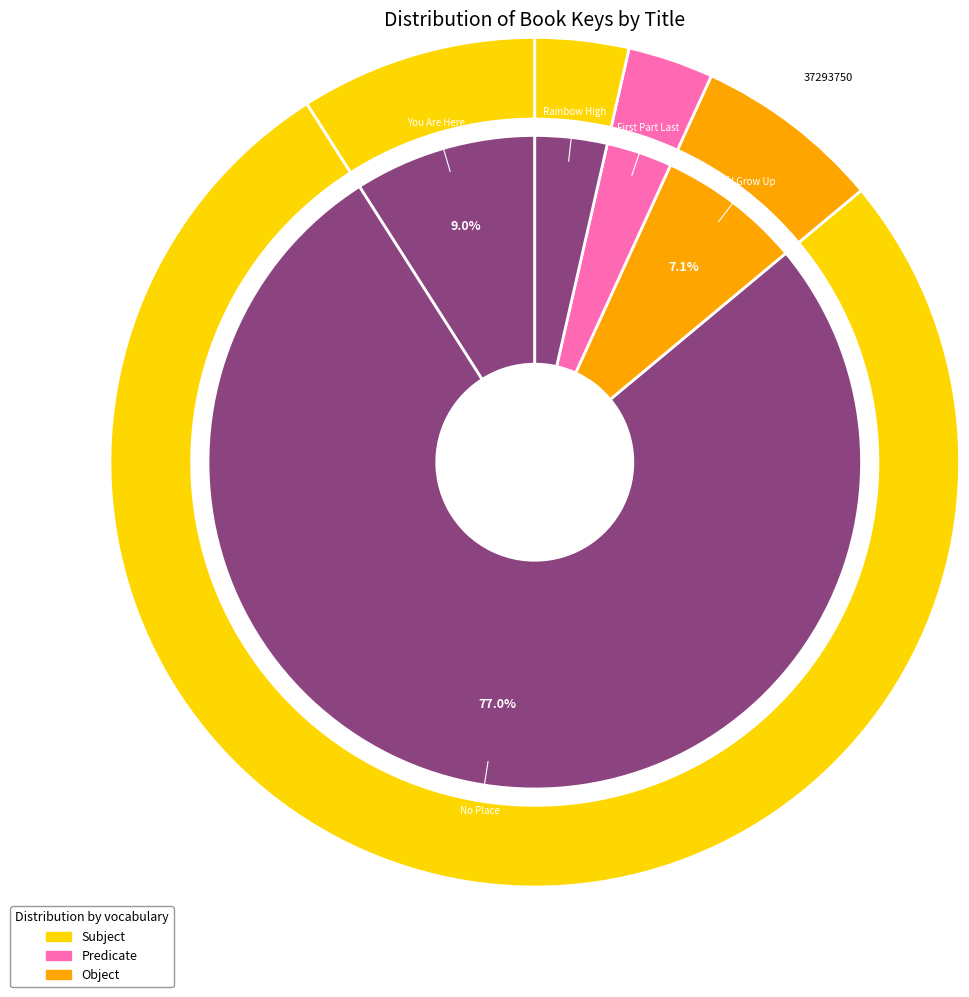

Which slice is the largest?

No Place